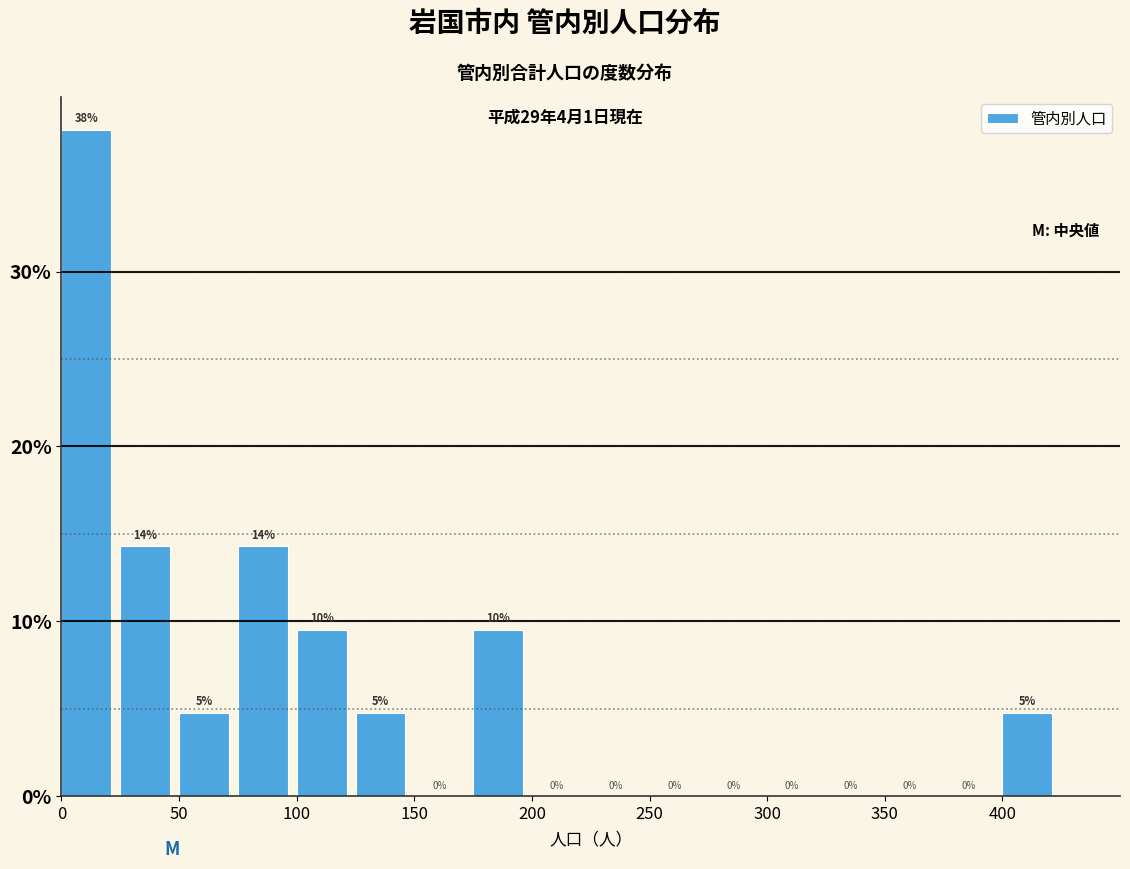

Over which range of the x-axis is the bar tallest?

0 to 25